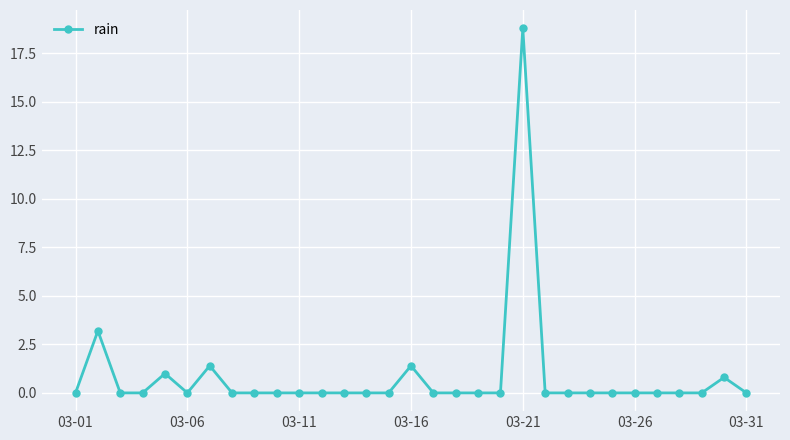

True or false: the data has more than 1 interior local peaks.

True